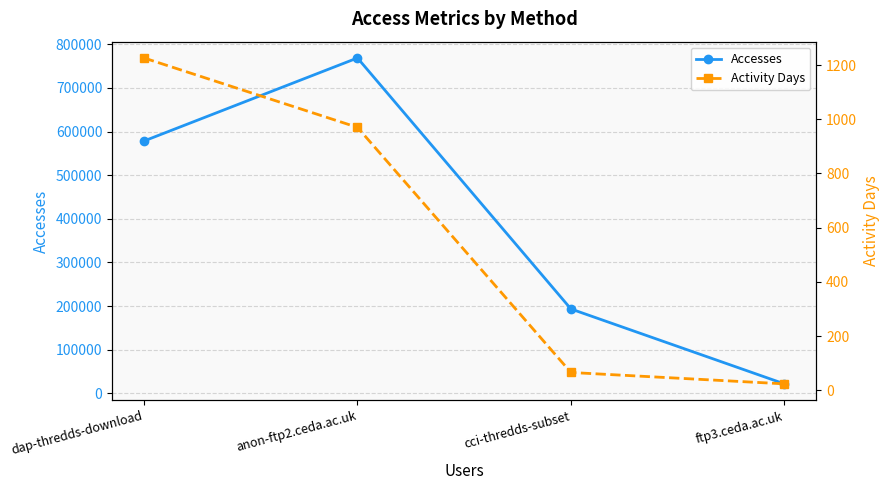

List the series in order of their overall mean, highest first.

Accesses, Activity Days